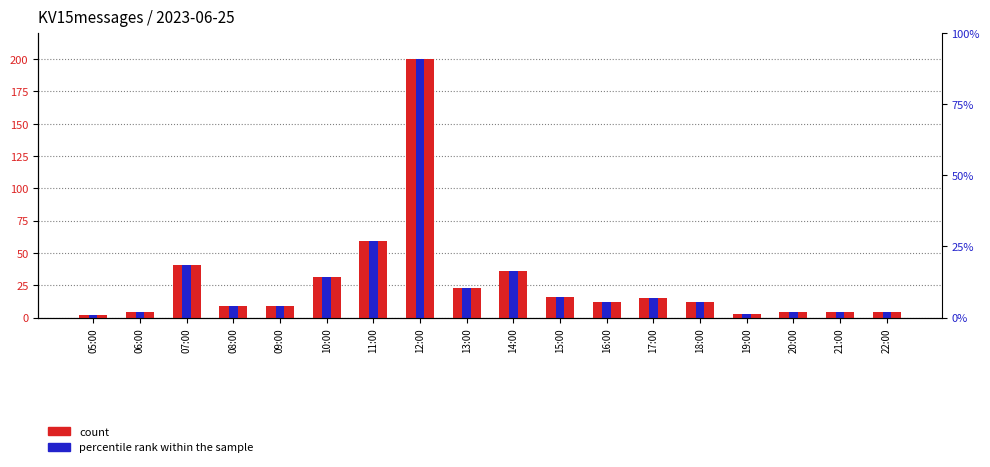

Reading left to right, what are all the values shown in this chart?

count: 05:00=2	06:00=4	07:00=41	08:00=9	09:00=9	10:00=31	11:00=59	12:00=200	13:00=23	14:00=36	15:00=16	16:00=12	17:00=15	18:00=12	19:00=3	20:00=4	21:00=4	22:00=4
percentile rank within the sample: 05:00=2	06:00=4	07:00=41	08:00=9	09:00=9	10:00=31	11:00=59	12:00=200	13:00=23	14:00=36	15:00=16	16:00=12	17:00=15	18:00=12	19:00=3	20:00=4	21:00=4	22:00=4